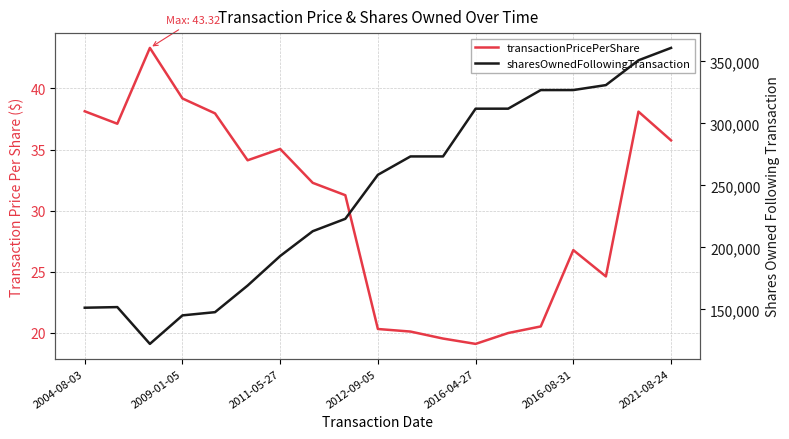

What position from the left is 8?

9